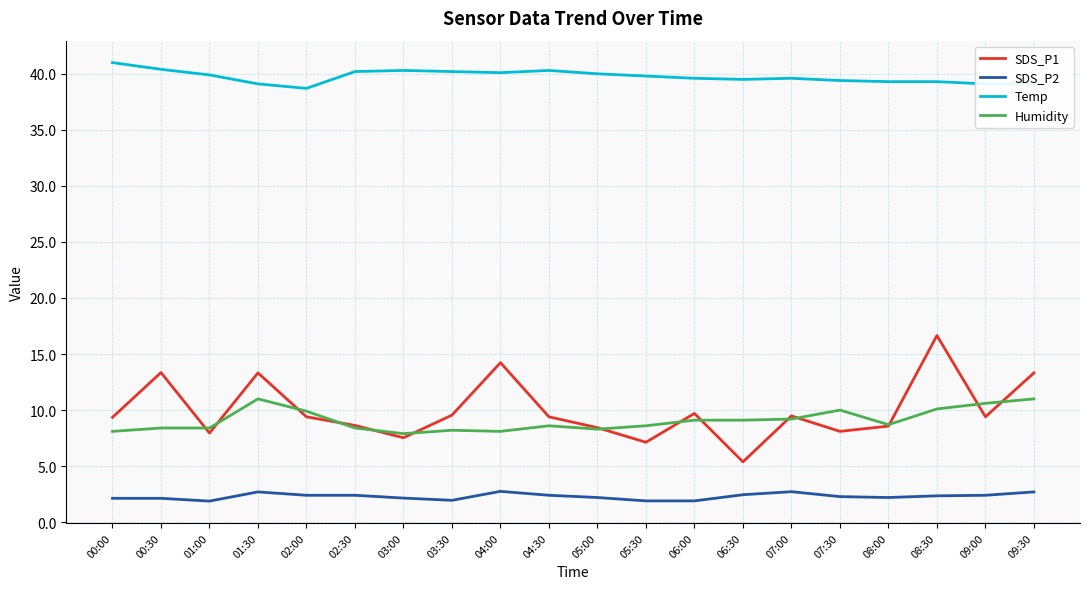

At how many categories does at least one series exceed 10?

20